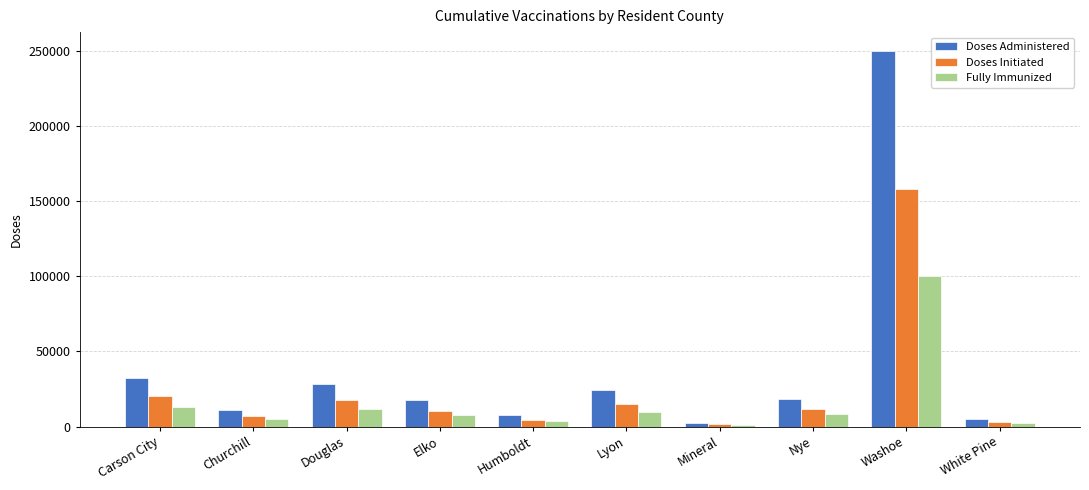

What is the maximum value shown in the chart?

249852